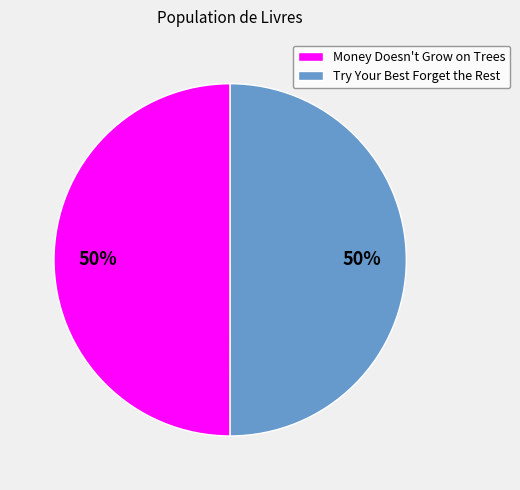

Count the number of slices in the pie.

2